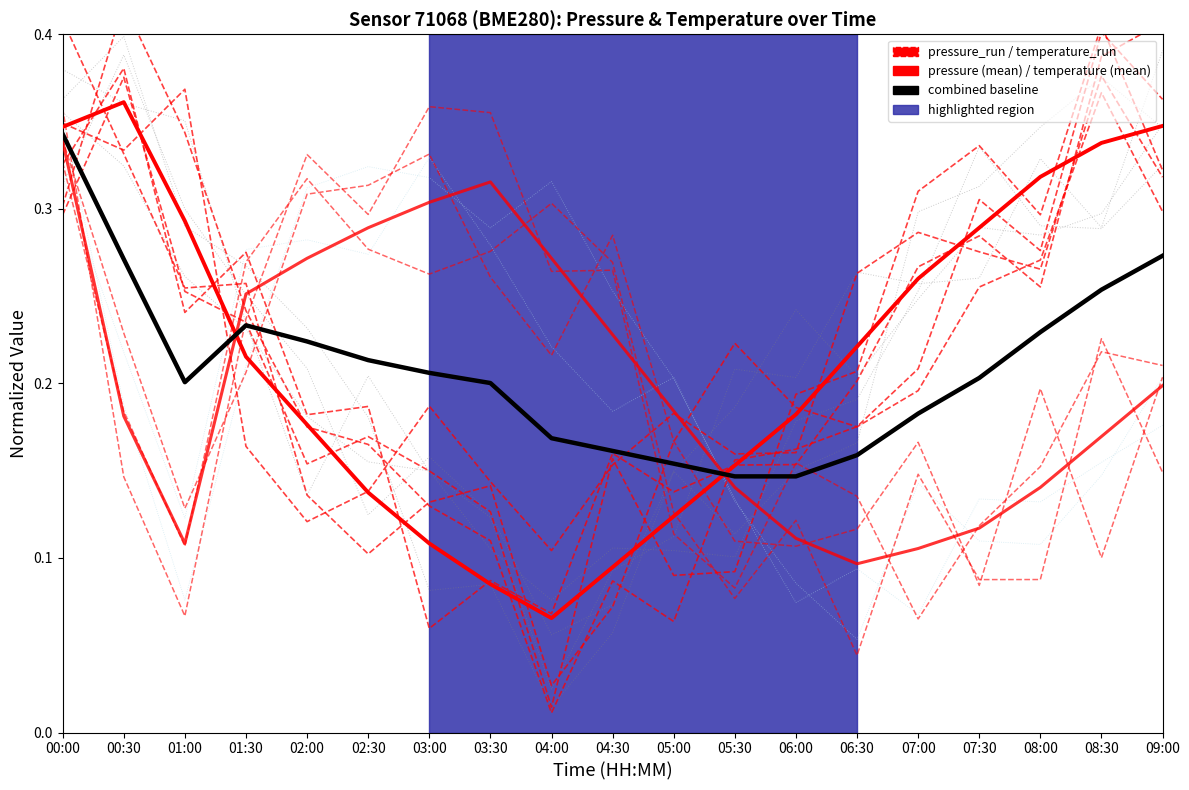

How many intersections are there between temperature (mean) and pressure_run?

3